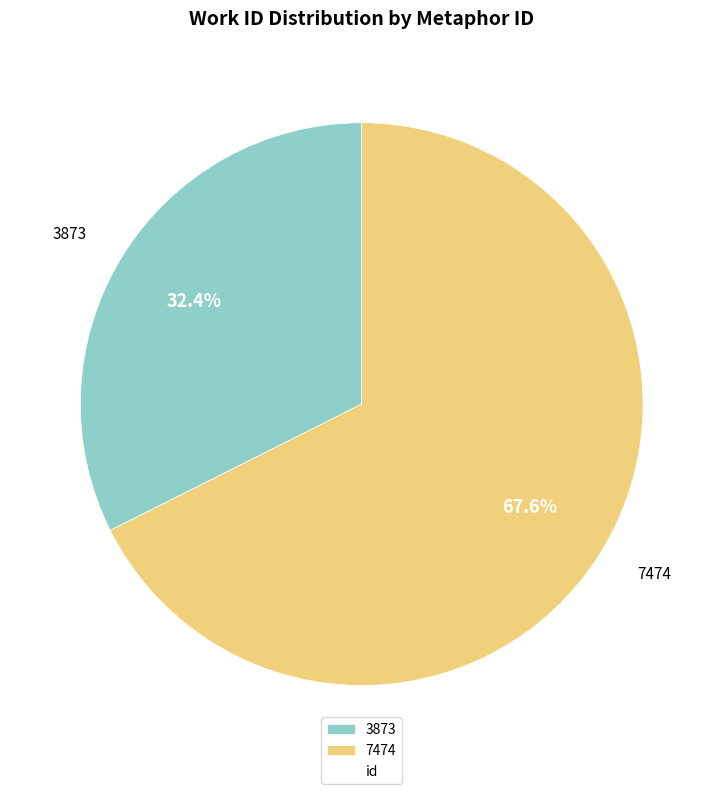

To the nearest percent, what is the difference between the 3873 and 7474 slice percentages?

35%